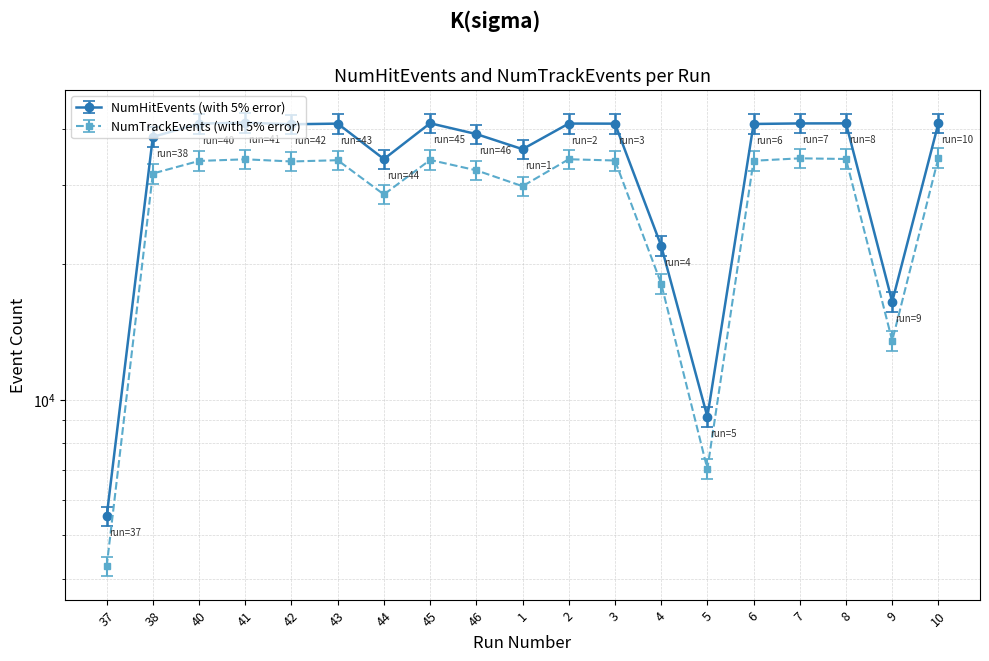

At which category does NumTrackEvents reach its first local peak?

41